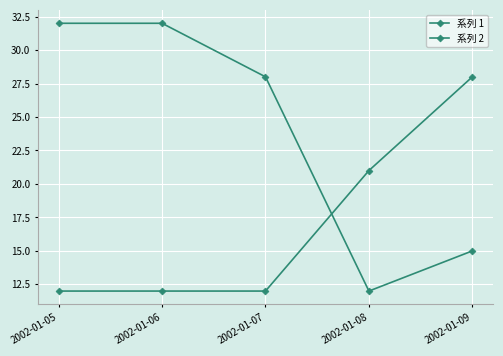

How many series are shown in this chart?

2